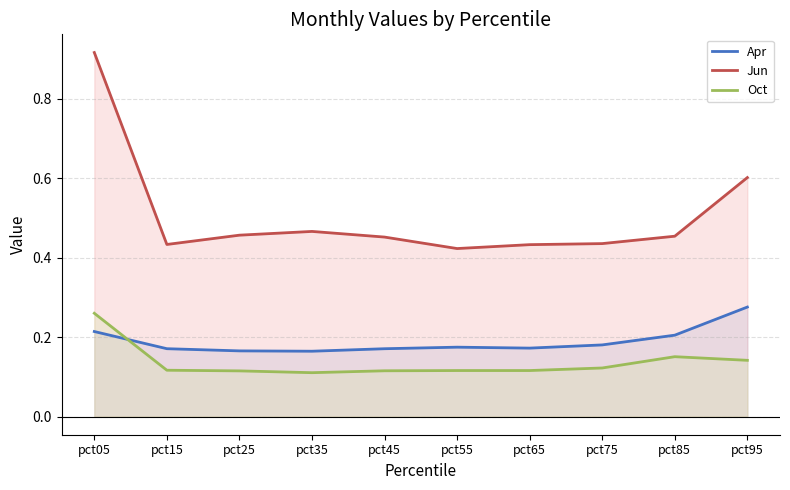

Reading left to right, what are all the values shown in this chart?

Apr: 0.2	0.2	0.2	0.2	0.2	0.2	0.2	0.2	0.2	0.3
Jun: 0.9	0.4	0.5	0.5	0.5	0.4	0.4	0.4	0.5	0.6
Oct: 0.3	0.1	0.1	0.1	0.1	0.1	0.1	0.1	0.2	0.1